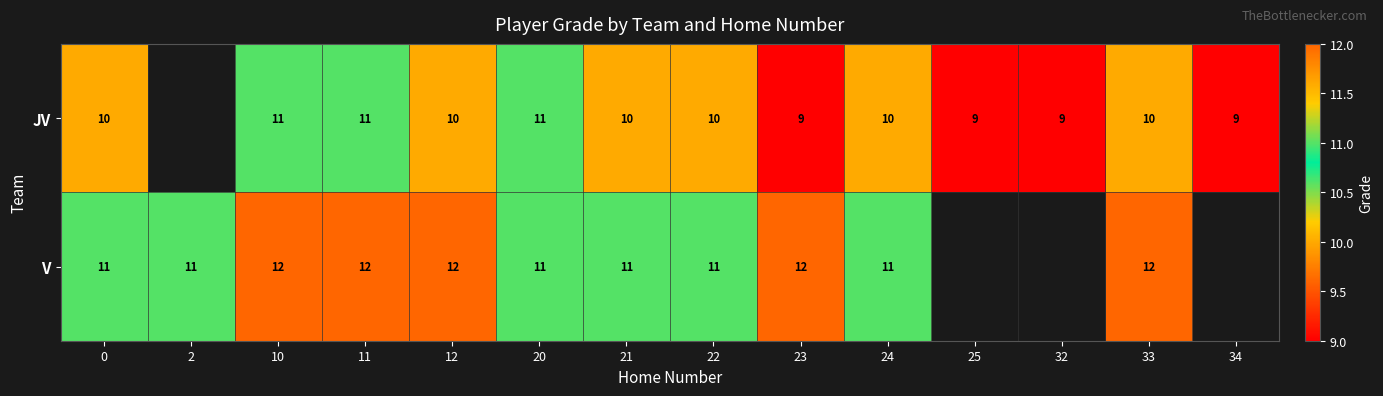

Which label corresponds to the largest value in the chart?

10